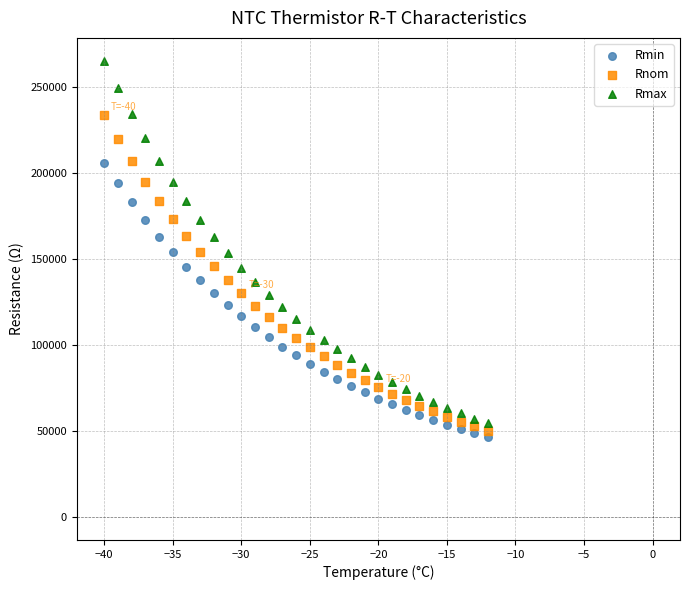

Which series contains the highest Y value?

Rmax